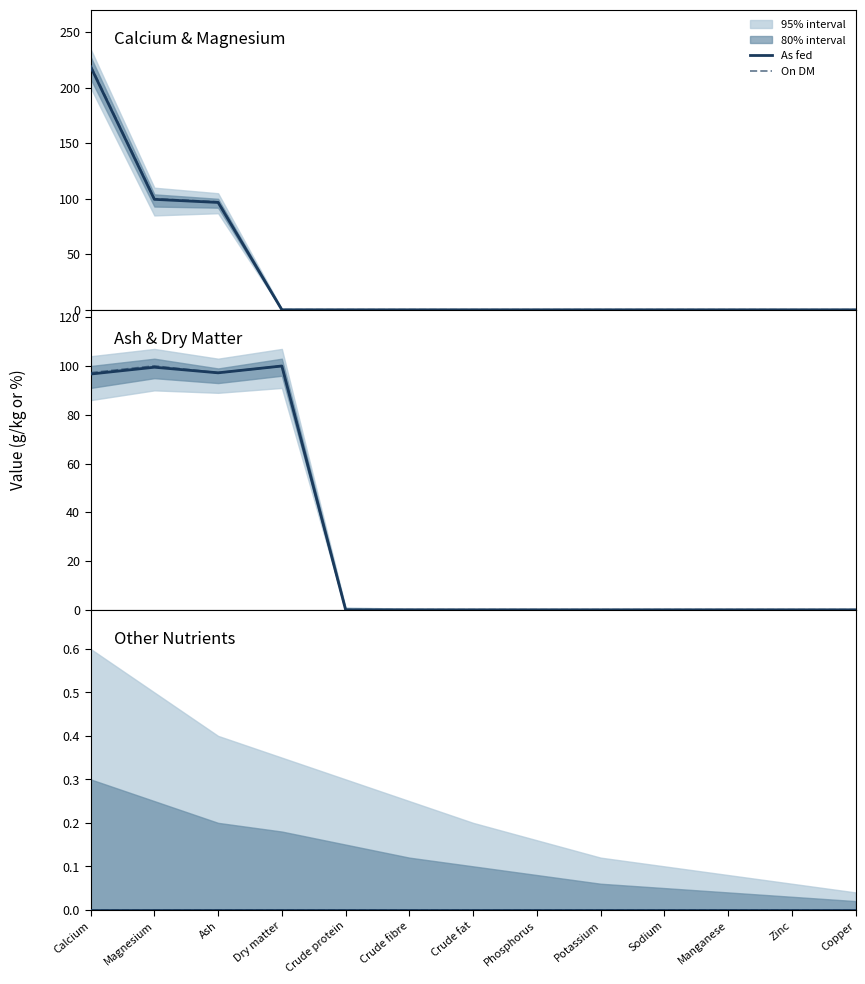

True or false: On DM has a value of 0.0 at Crude fibre.

True